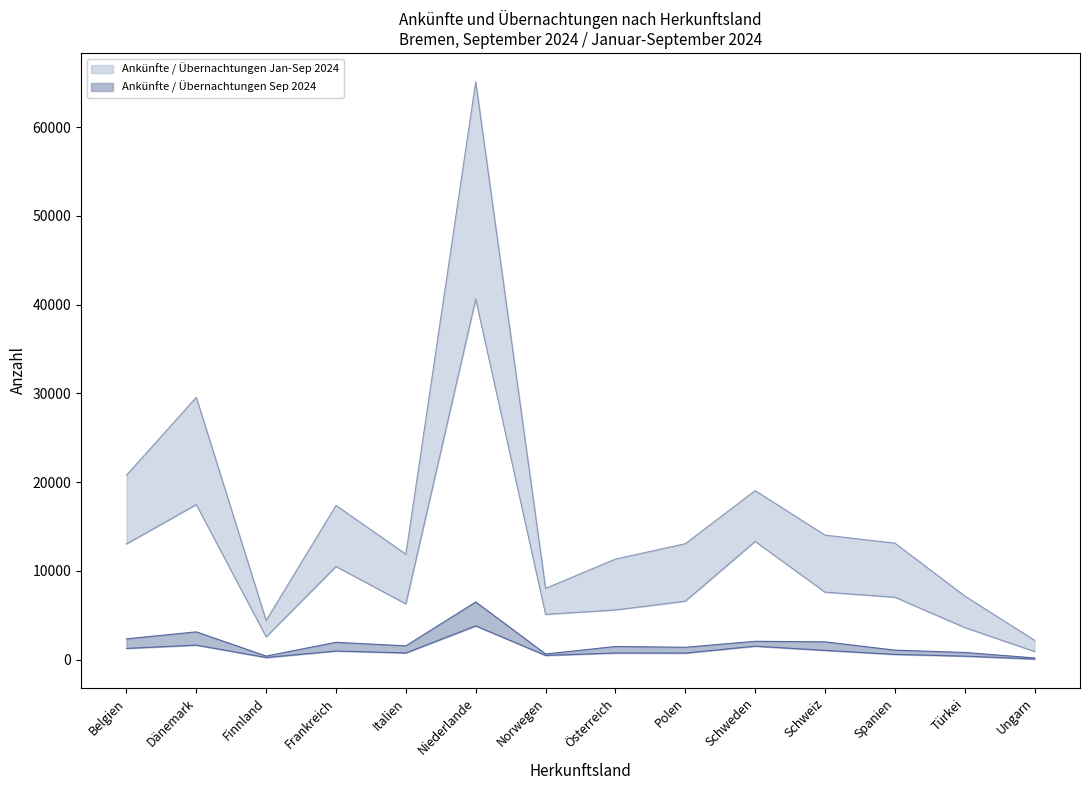

True or false: Übernachtungen Jan-Sep 2024 and Übernachtungen Sep 2024 cross at least once.

False